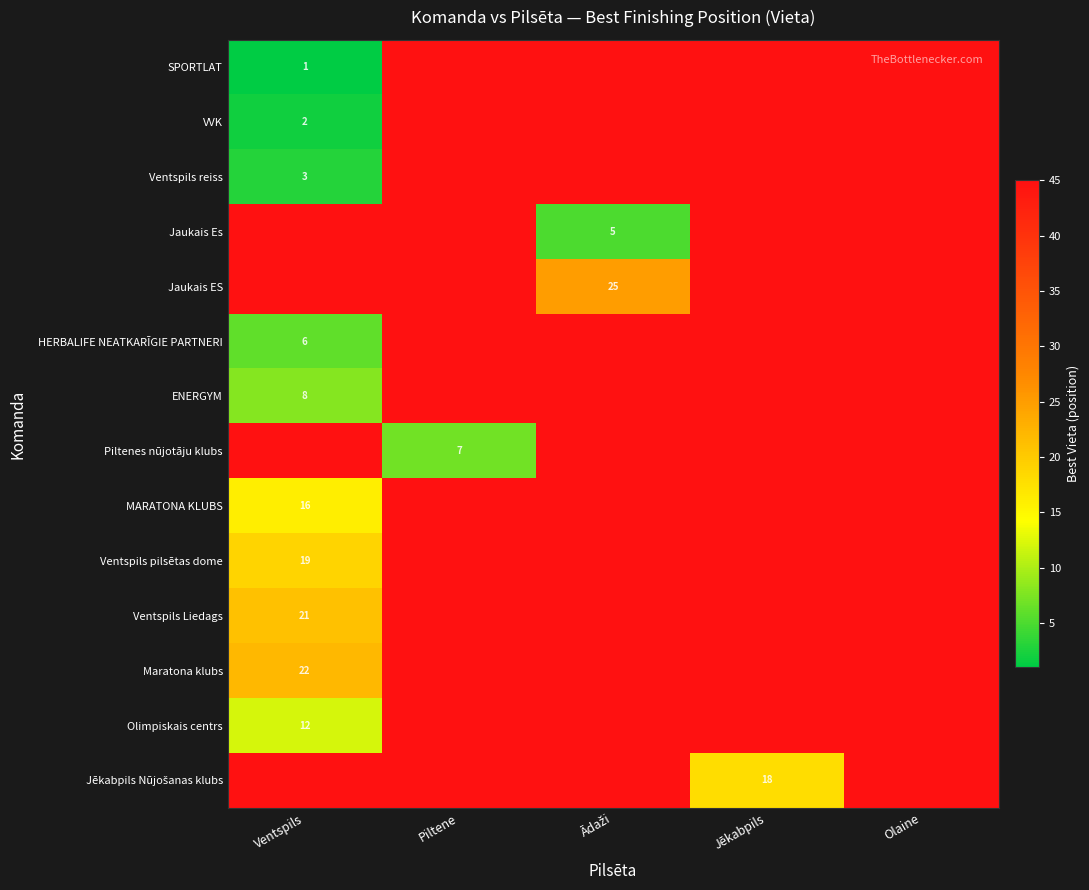

The ENERGYM series shows 12 at Ventspils. True or false?

False